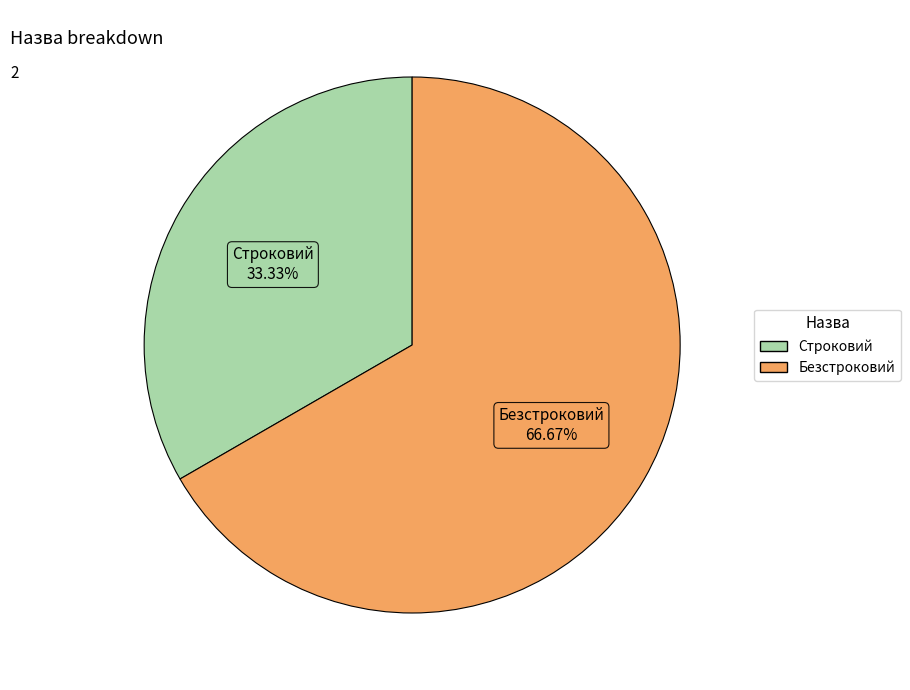

Is Строковий the majority of the pie?

No